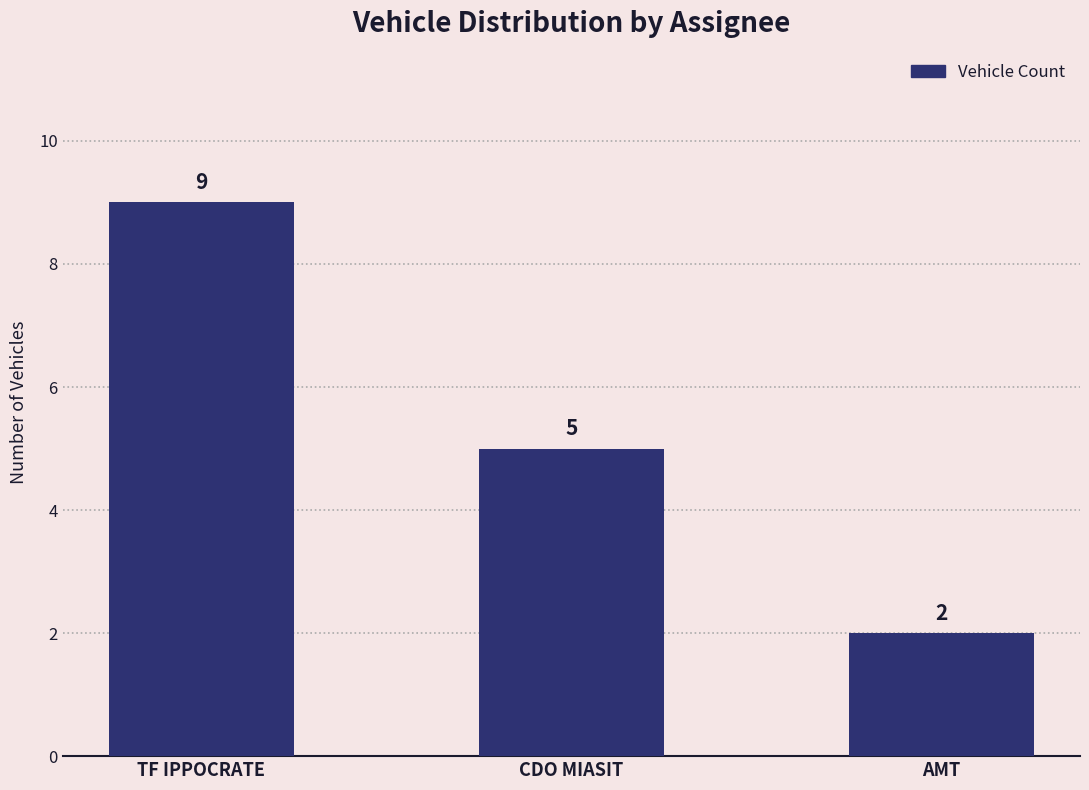

List the labels in order of value, largest first.

TF IPPOCRATE, CDO MIASIT, AMT